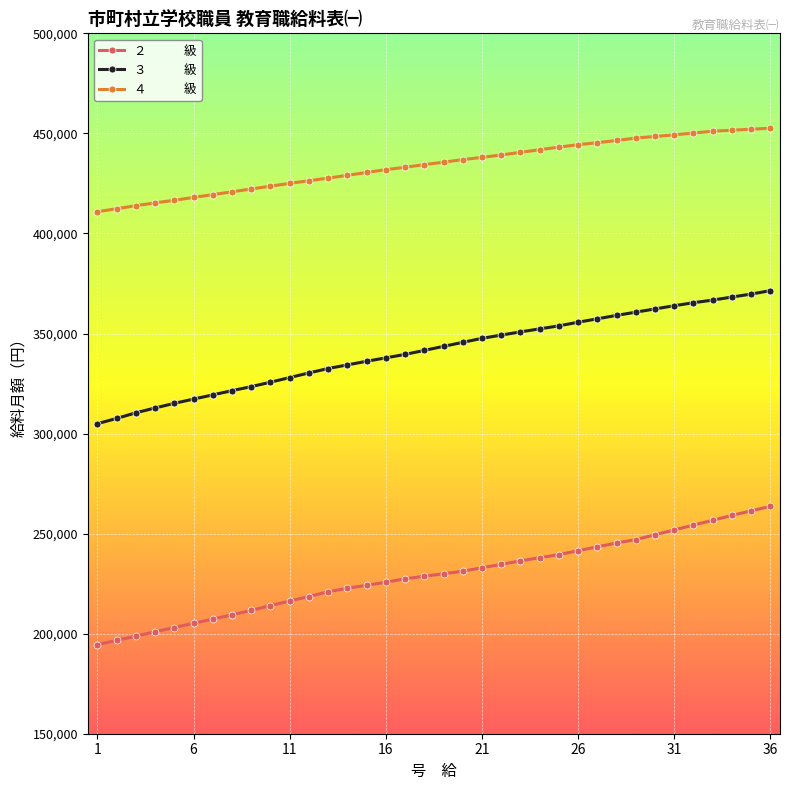

What is the smallest value displayed?

194512